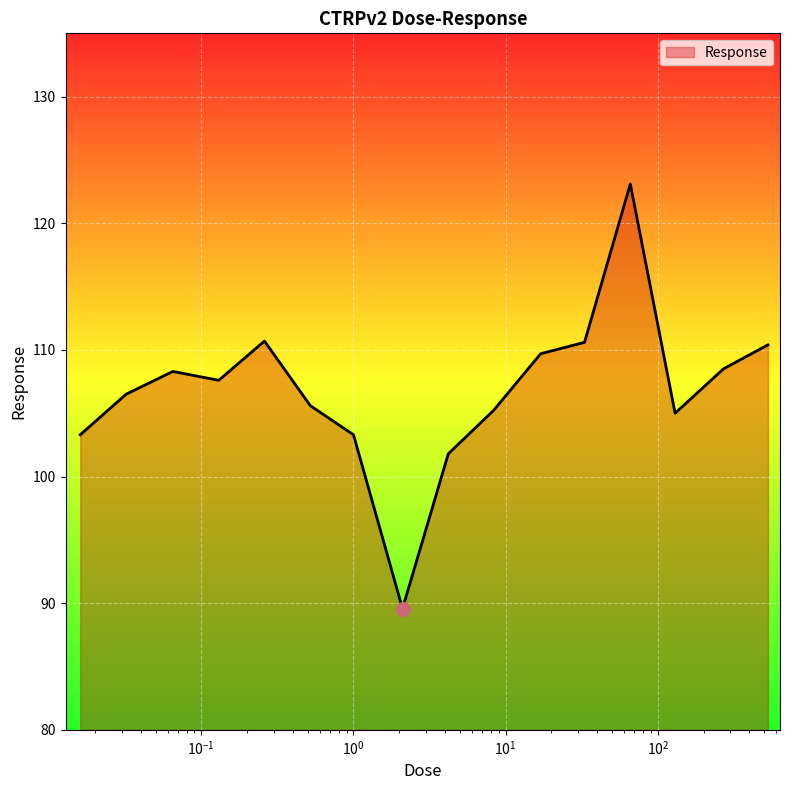

What is the maximum value shown in the chart?

123.1